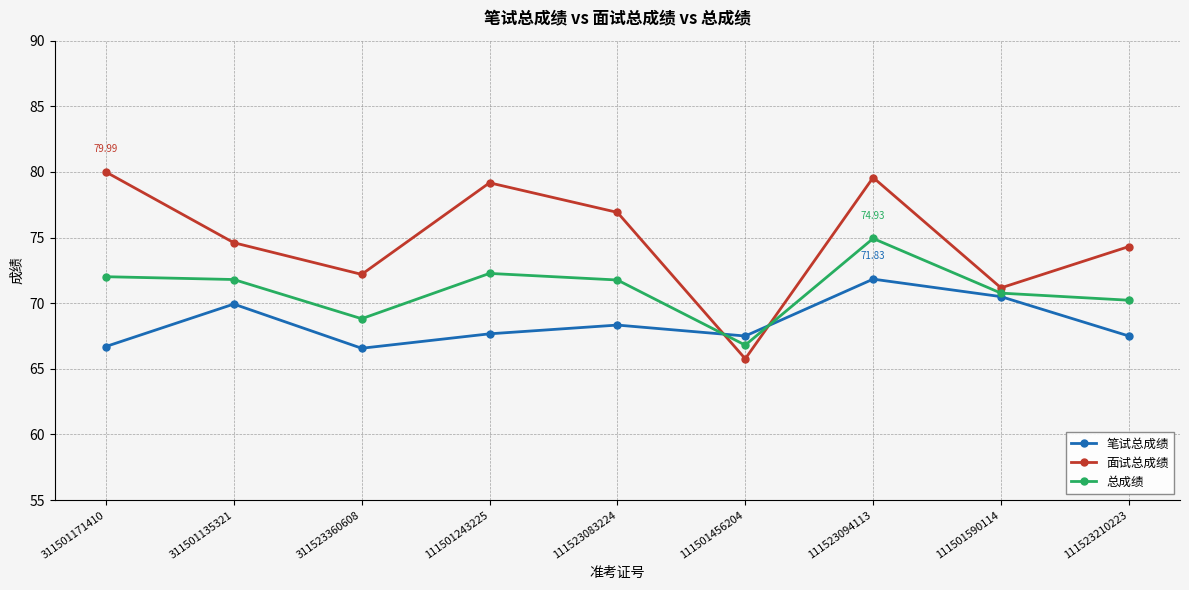

What are all the series names shown in the legend?

笔试总成绩, 面试总成绩, 总成绩